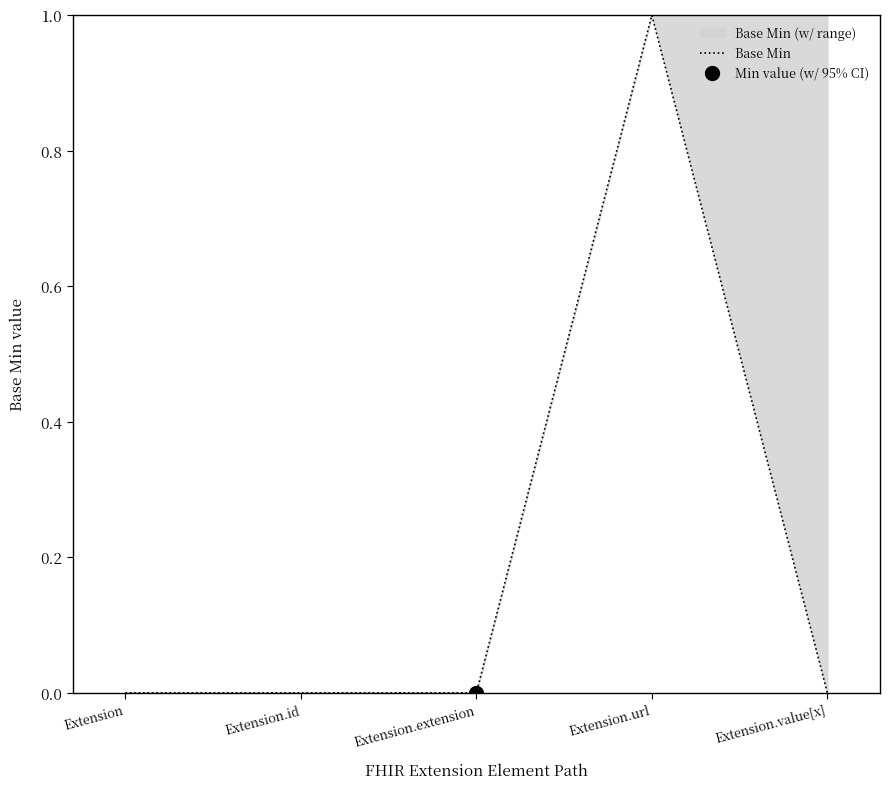

Reading left to right, transcribe all the data shown in this chart.

Extension=0	Extension.id=0	Extension.extension=0	Extension.url=1	Extension.value[x]=0